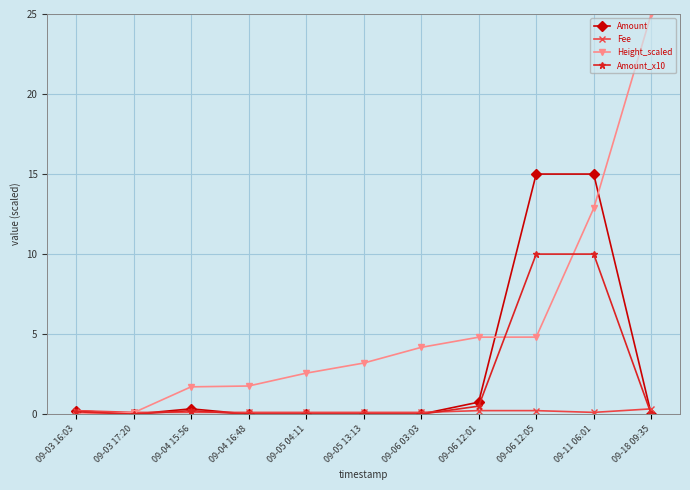

What are all the series names shown in the legend?

Amount, Fee, Height_scaled, Amount_x10